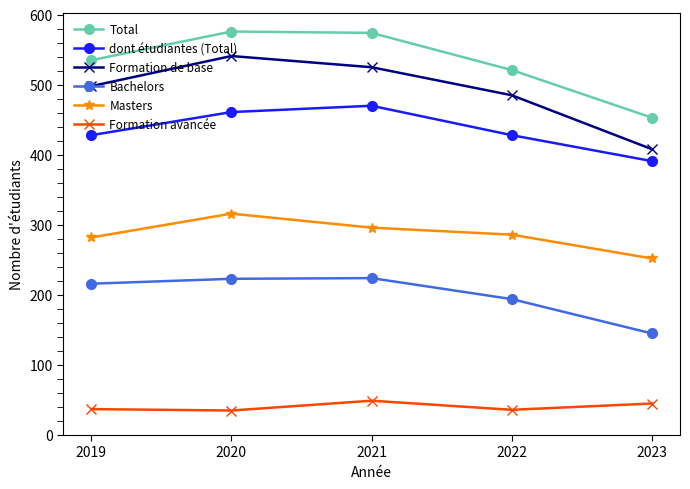

What is the value of the Formation avancée point at the 4th from the left?

36